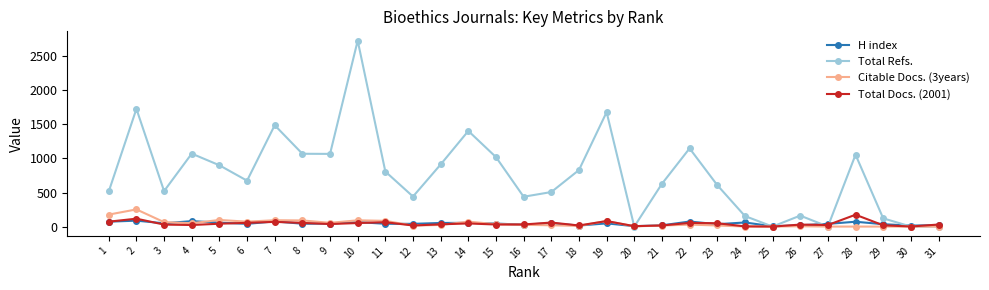

The value of Total Refs. at 11 is 1072. True or false?

False